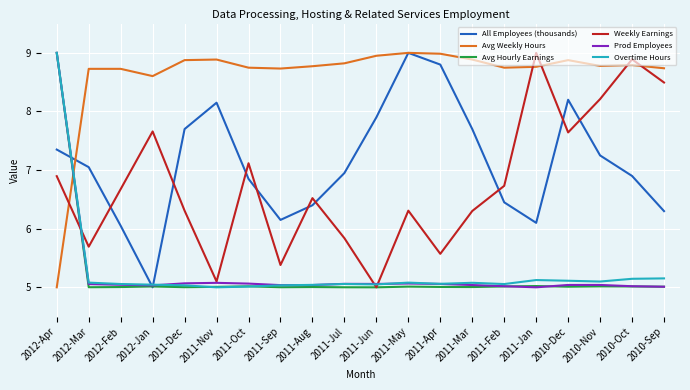

True or false: Weekly Earnings has a value of 6.5 at 2011-Aug.

True